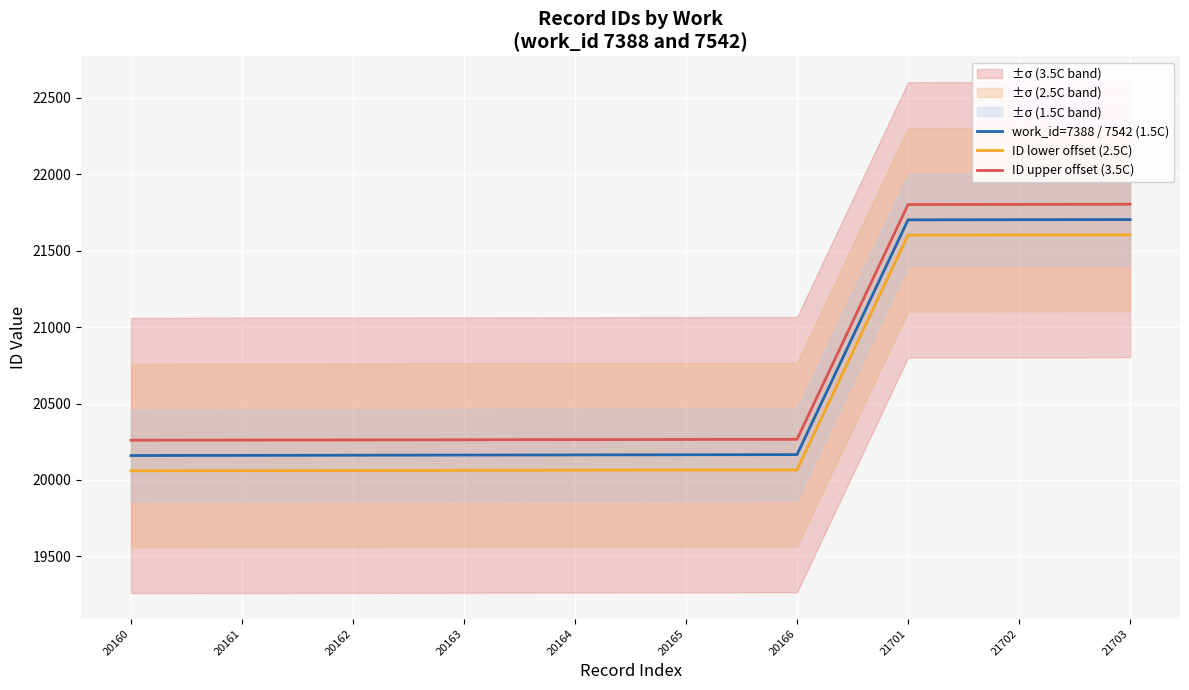

Which has a higher value, 21702 or 20164?

21702